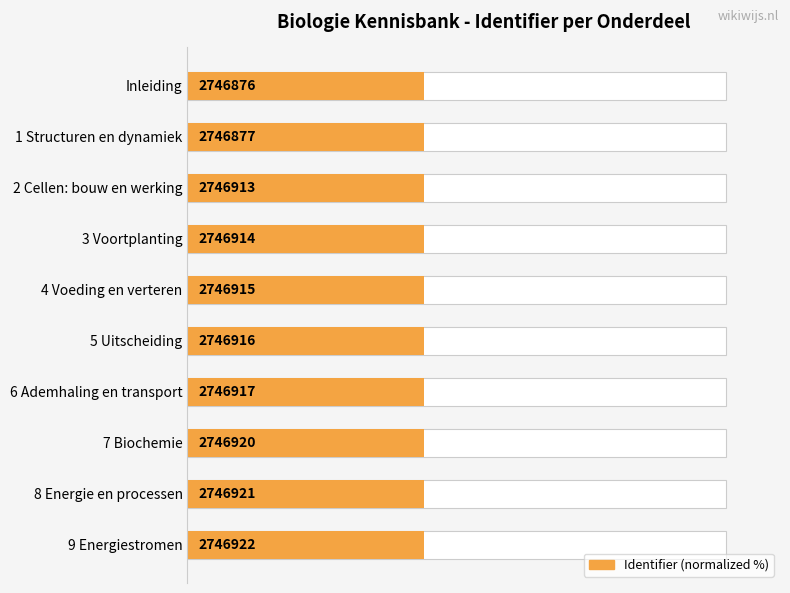

Reading right to left, what are all the values shown in this chart?

43.8	43.8	43.8	43.8	43.8	43.8	43.8	43.8	43.8	43.8